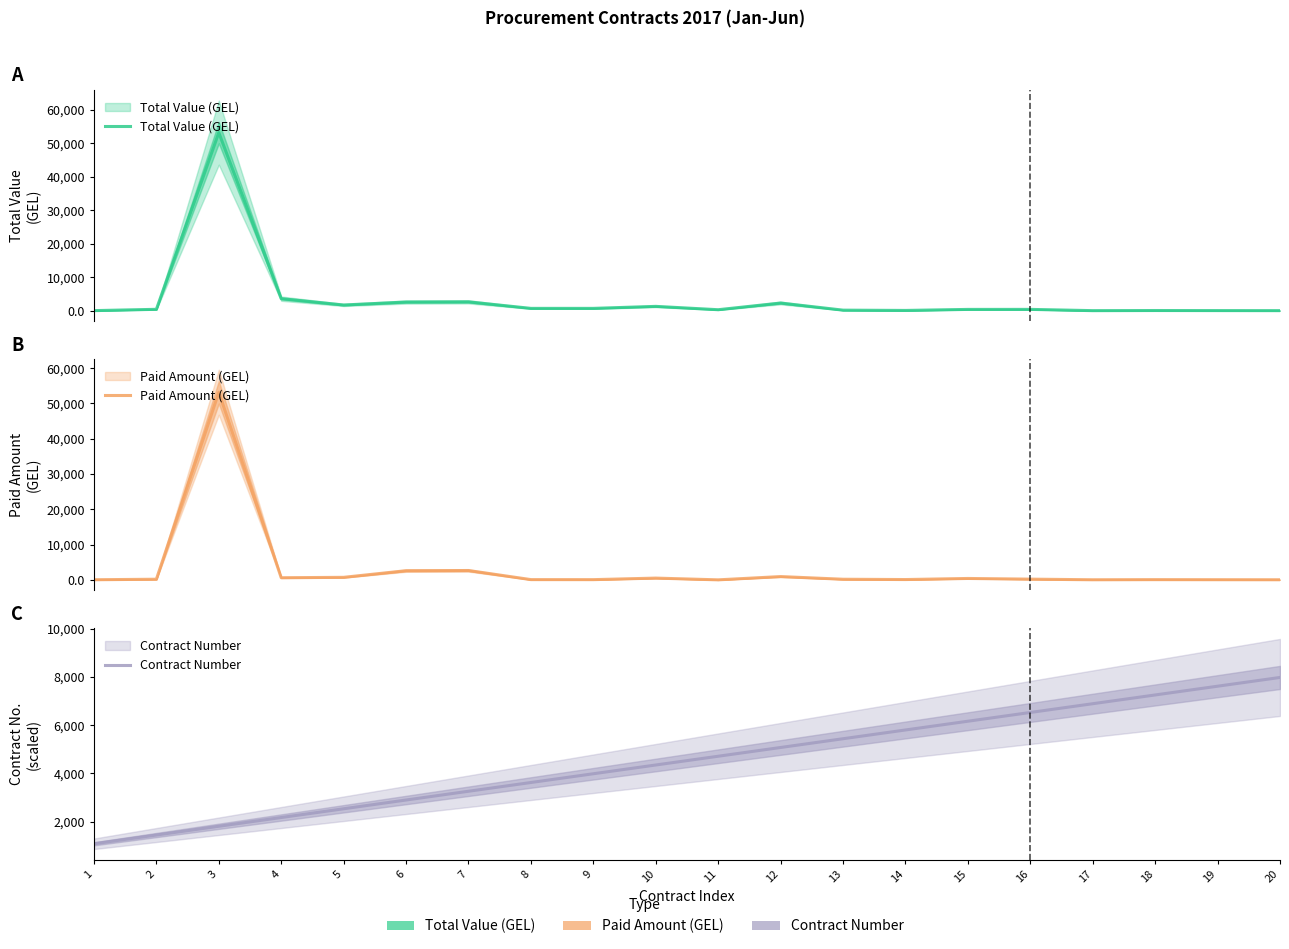

What is the lowest value of the Total Value (GEL) series?

23.0